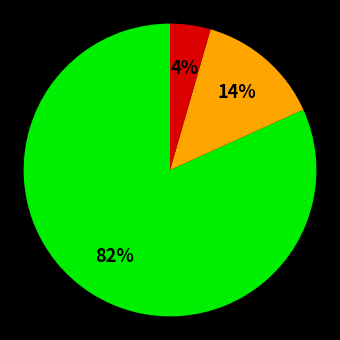

To the nearest percent, what is the average slice percentage?

33%